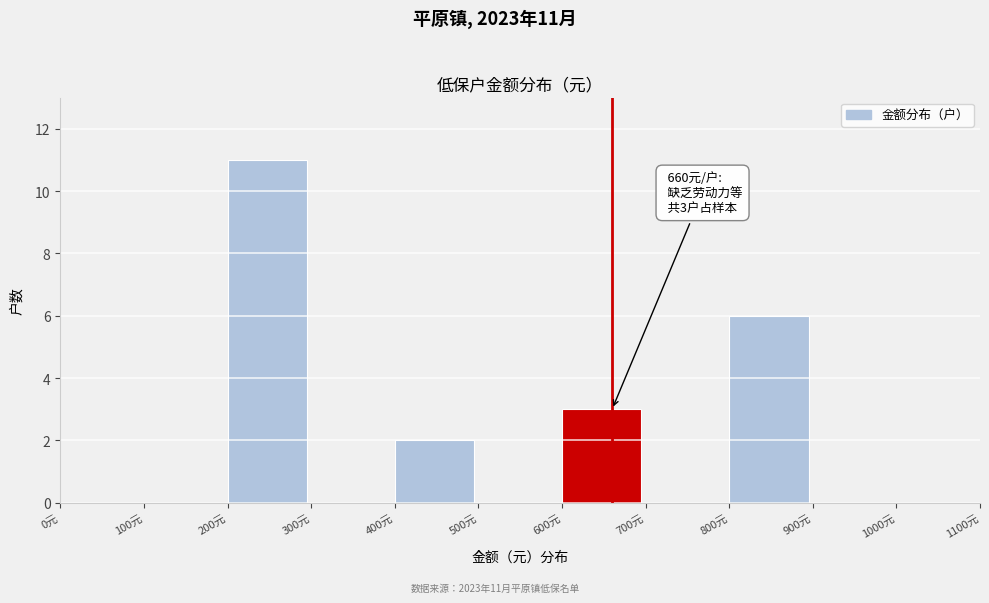

Which range on the x-axis has the tallest bar?

200 to 300